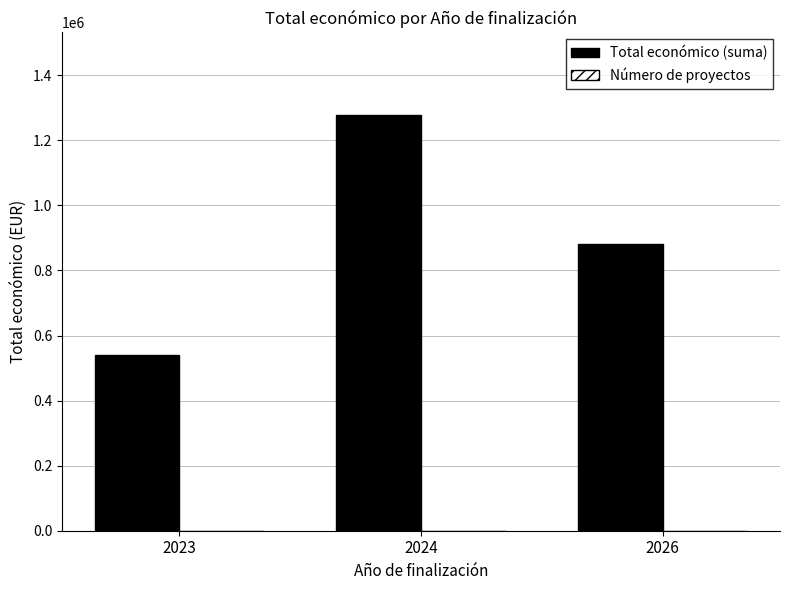

What is the sum of all Total económico (suma) values?

2699407